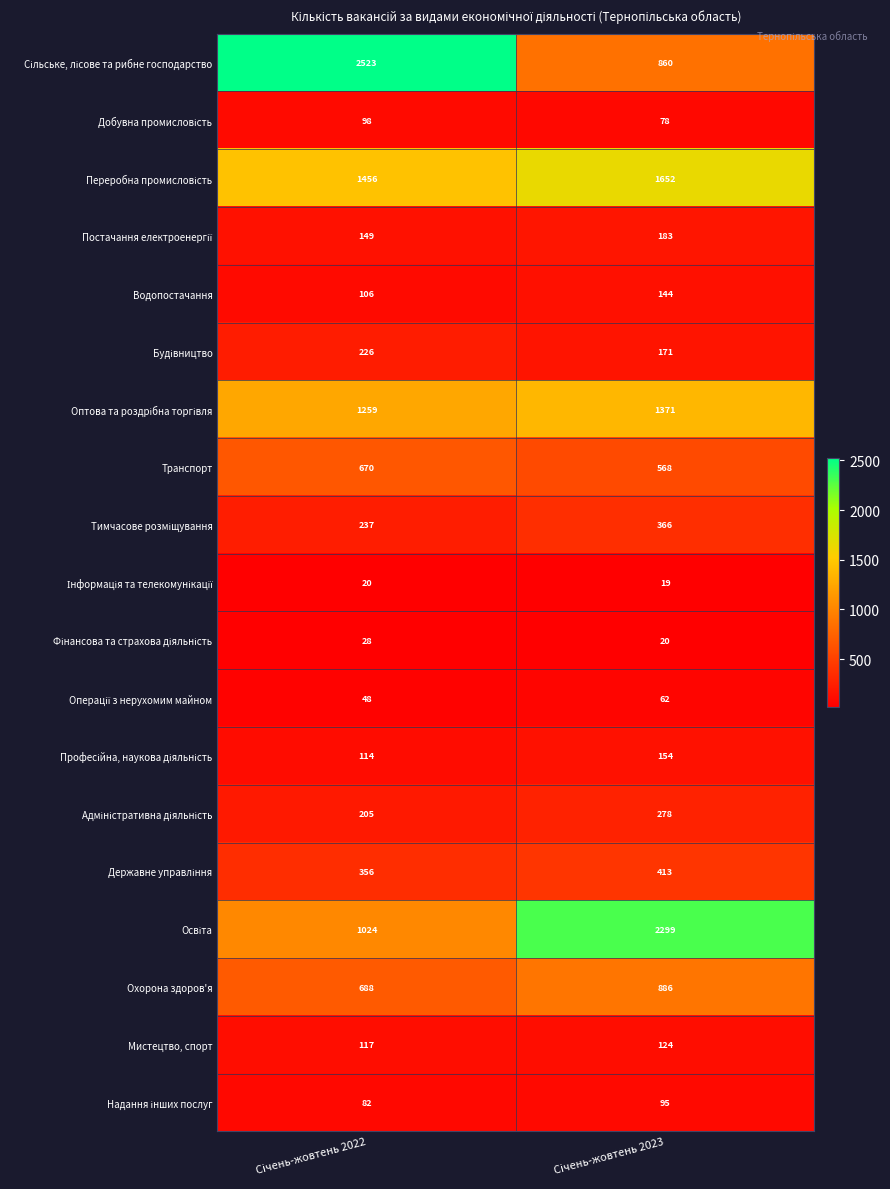

What is the minimum value shown in the chart?

19